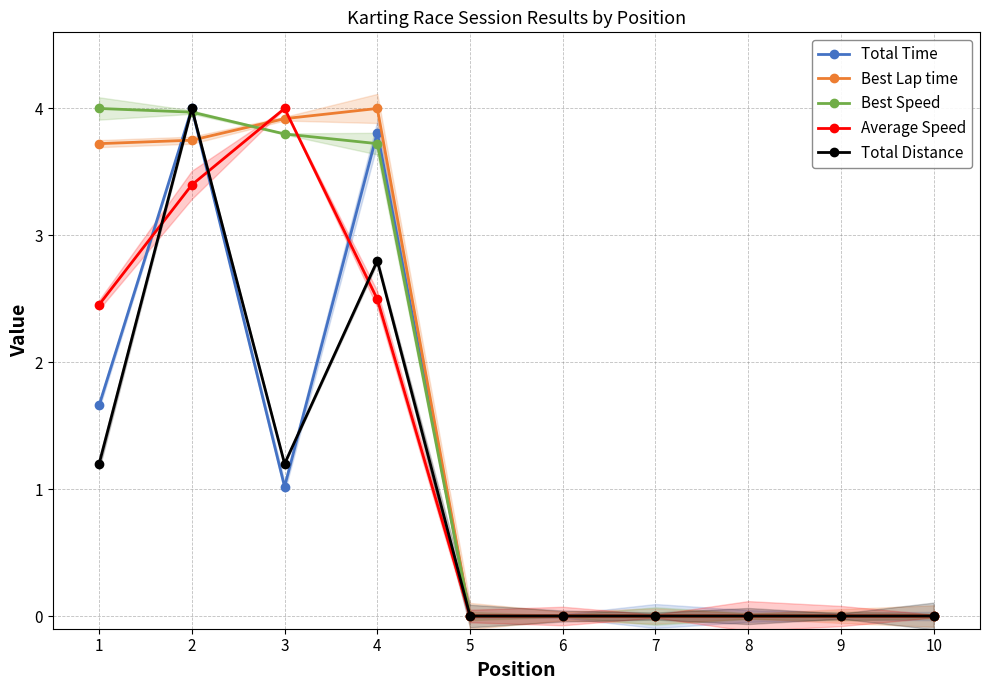

What are all the series names shown in the legend?

Total Time, Best Lap time, Best Speed, Average Speed, Total Distance